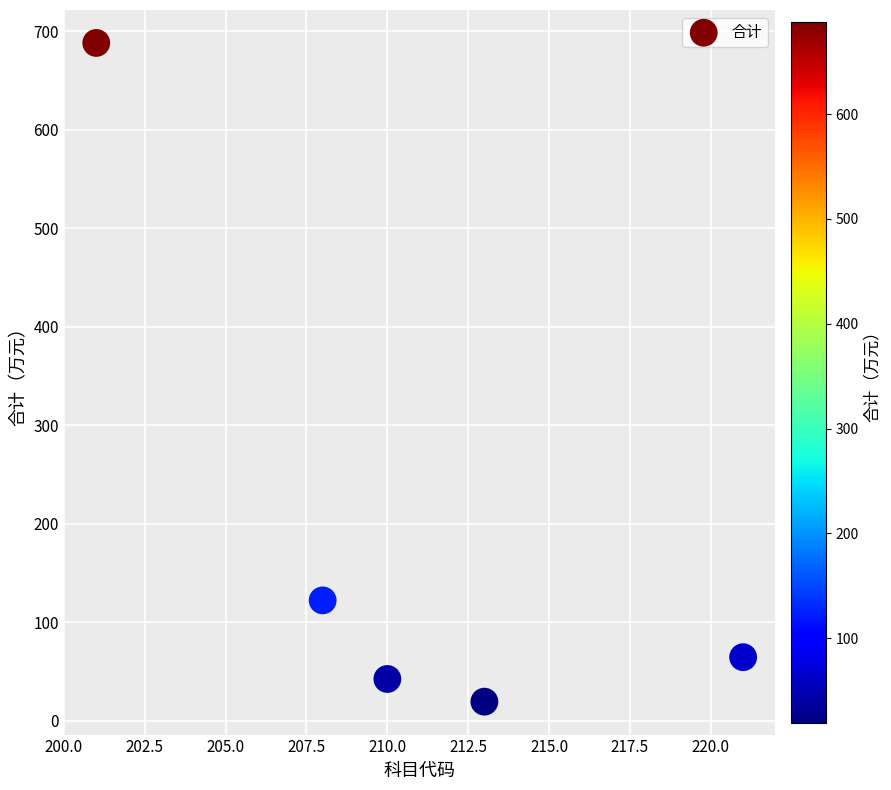

What Y value in the scatter plot is closest to 353?

122.3